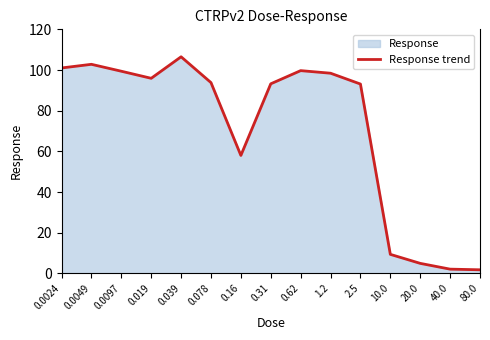

What position from the left is 0.16?

7